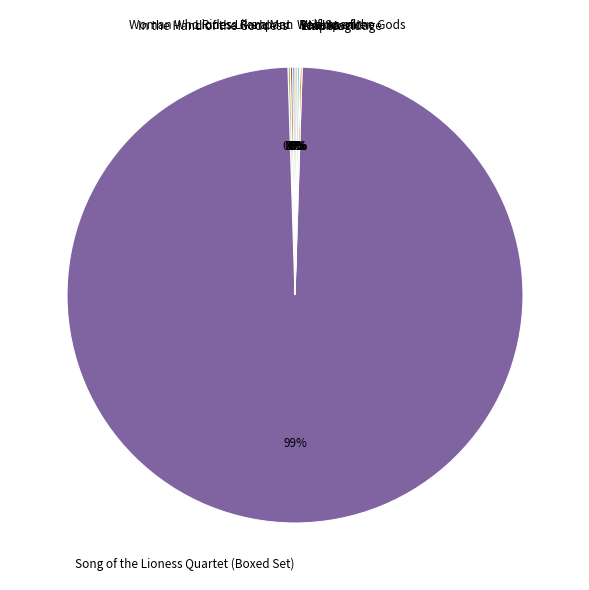

Which category accounts for the majority?

Song of the Lioness Quartet (Boxed Set)